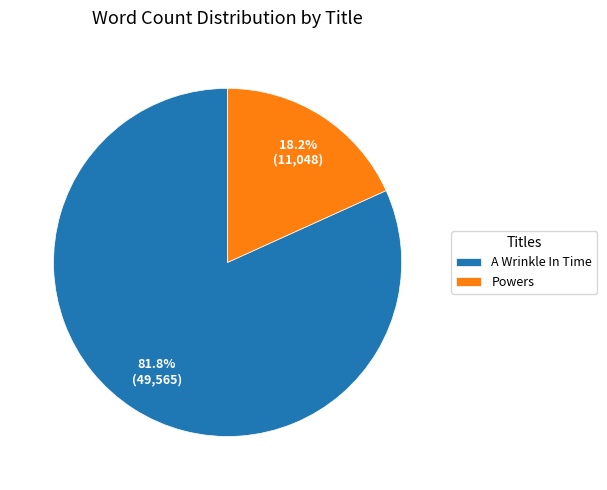

To the nearest percent, what portion does A Wrinkle In Time represent?

82%